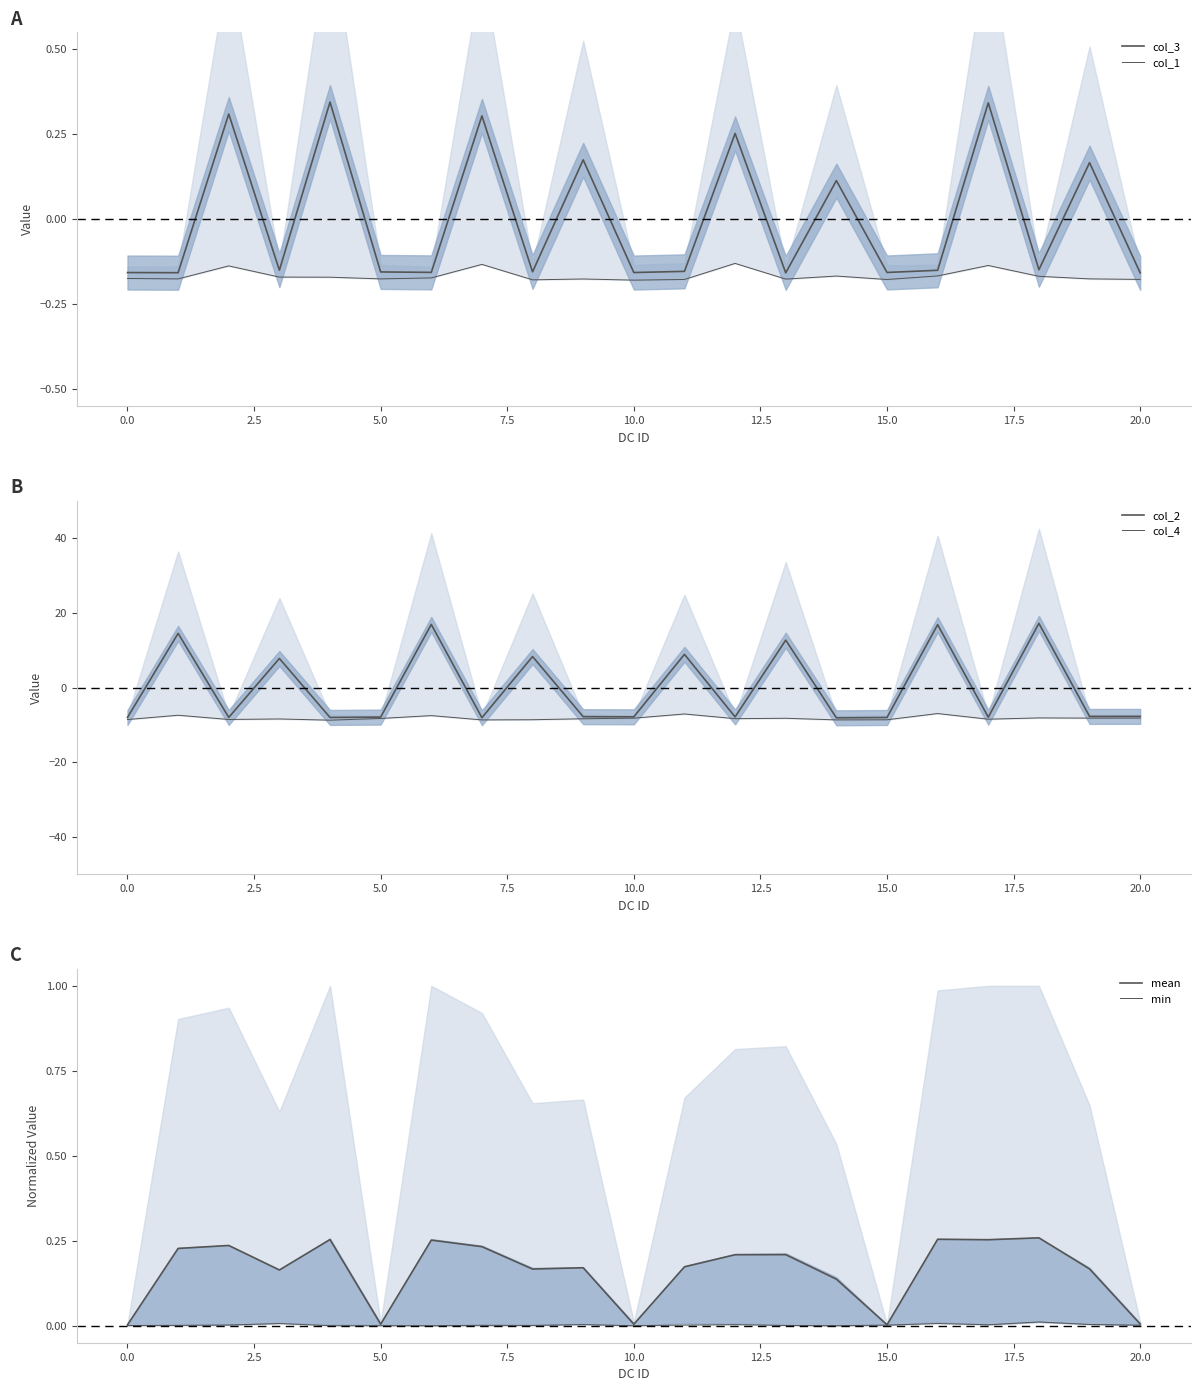

The value of col_4 at 18 is -12.9. True or false?

False